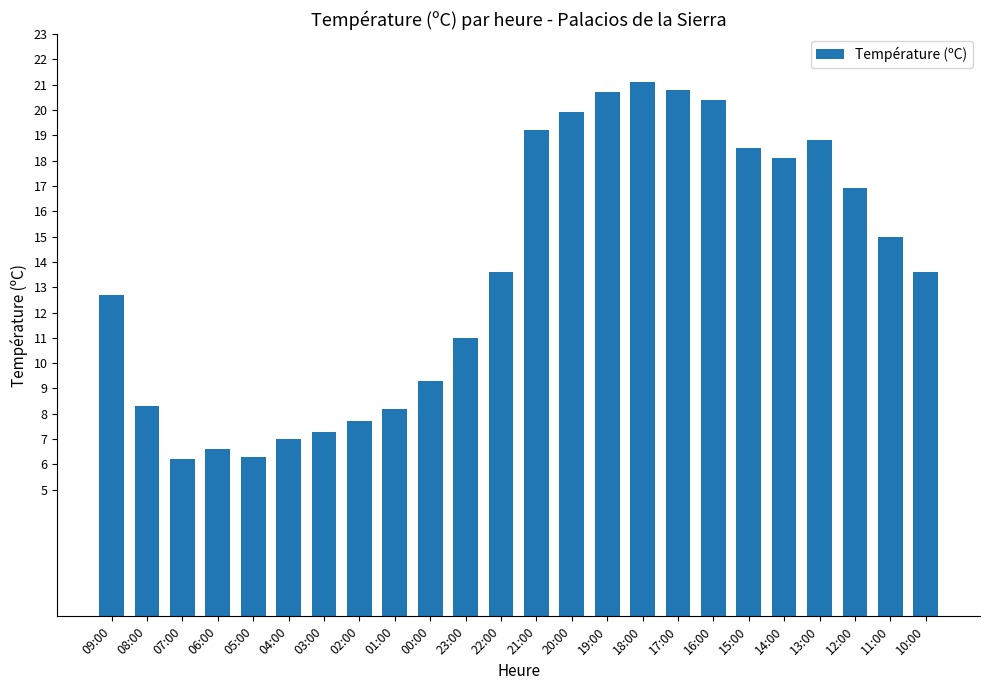

What is the value of the 18th bar from the left?

20.4